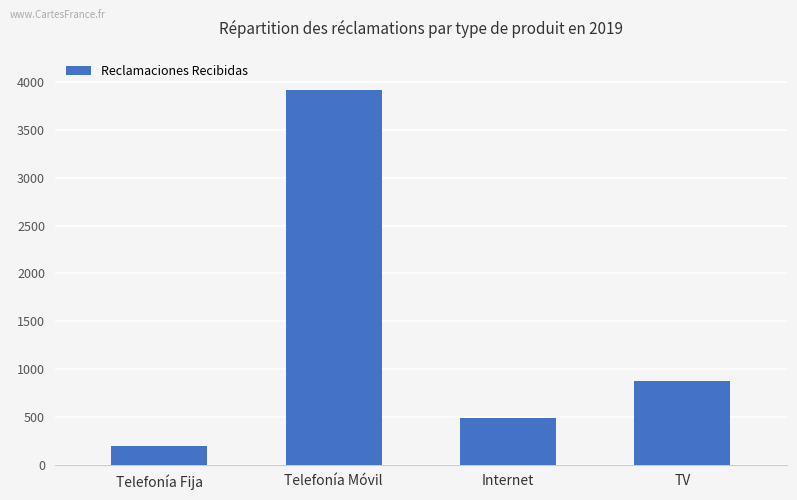

Approximately how many times larger is the value at Telefonía Móvil compared to Telefonía Fija?

19.7